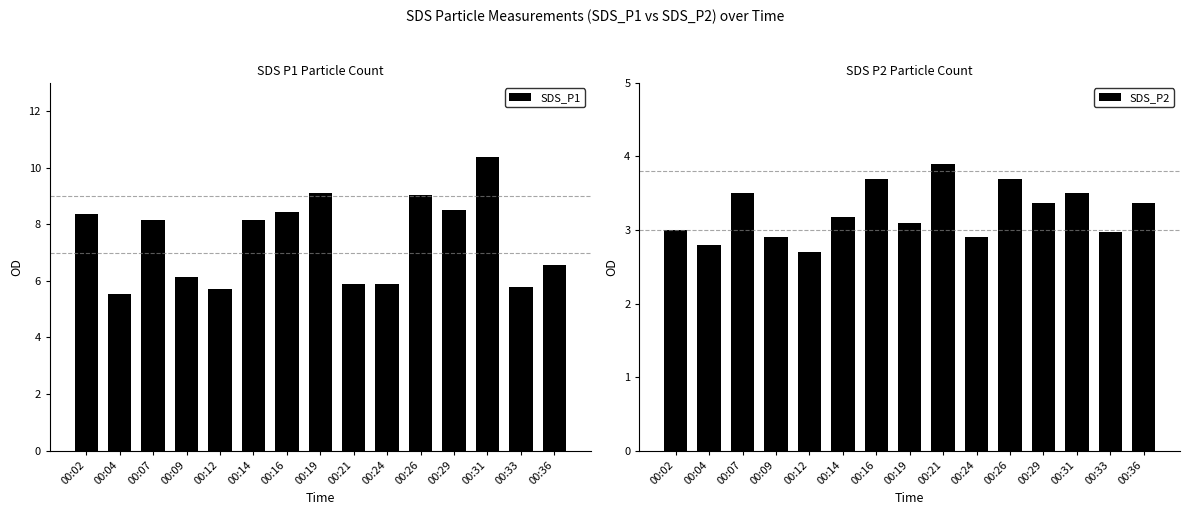

How many groups of bars are there?

15